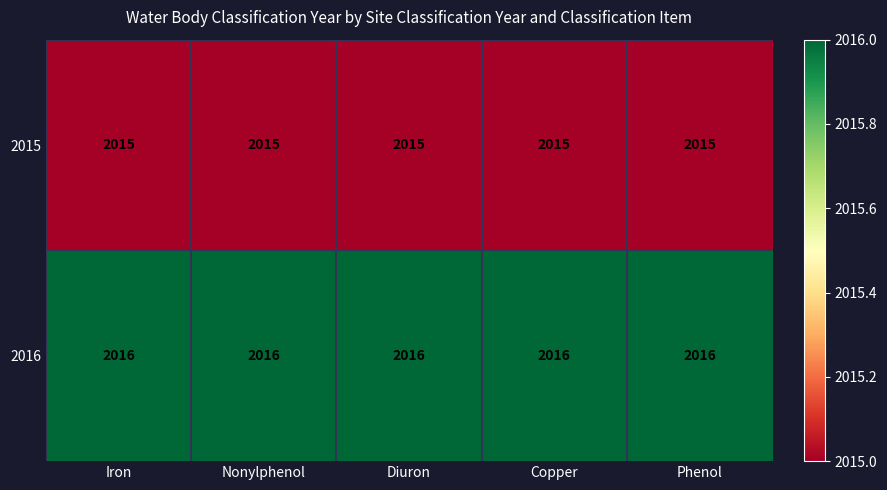

What is the minimum value shown in the chart?

2015